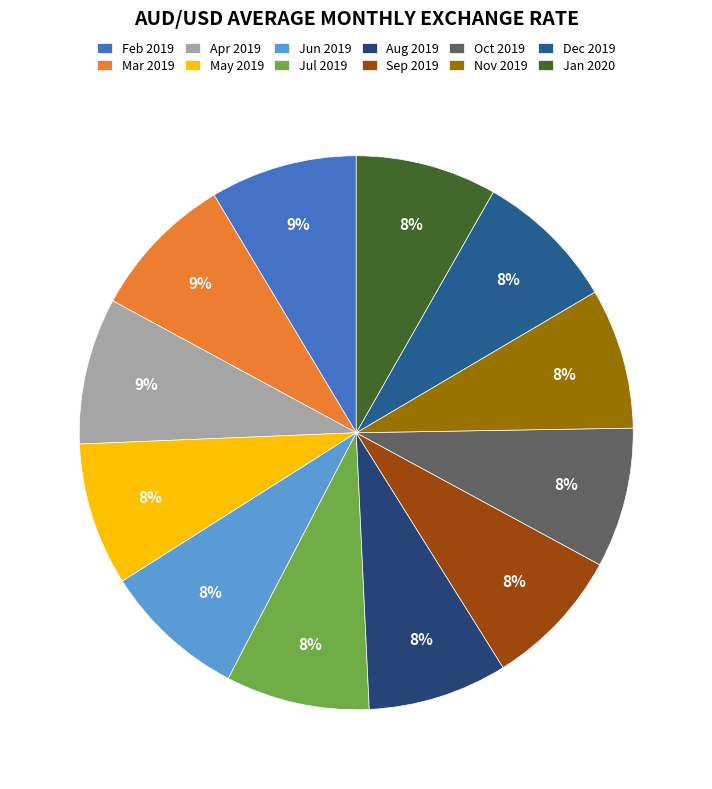

The Sep 2019 slice represents 8% of the pie. True or false?

True